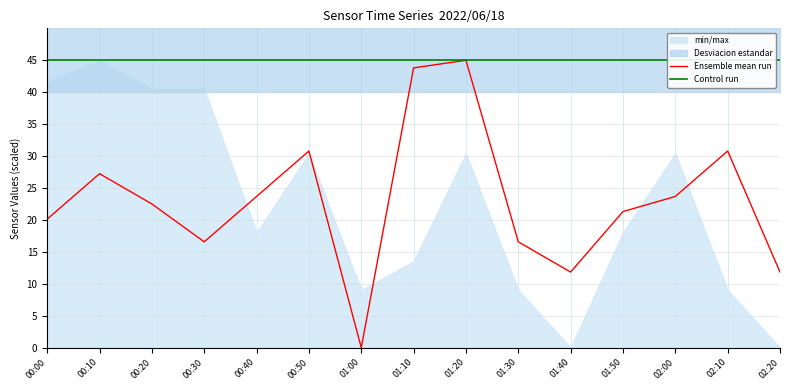

The Ensemble mean run series shows 16.6 at 01:30. True or false?

True